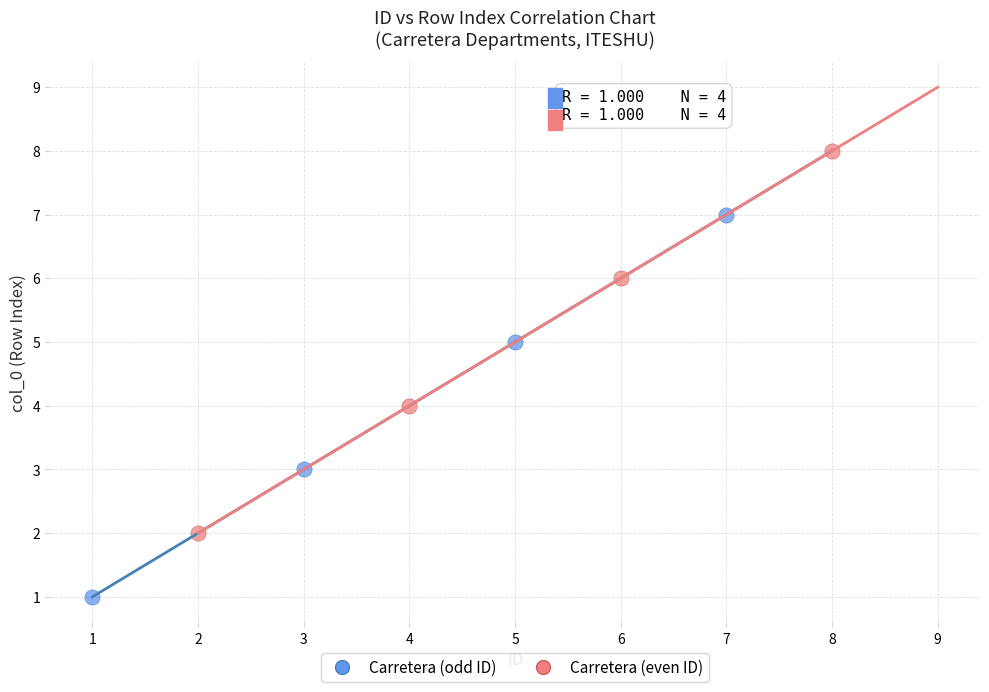

Which series contains the lowest Y value?

Carretera (odd ID)